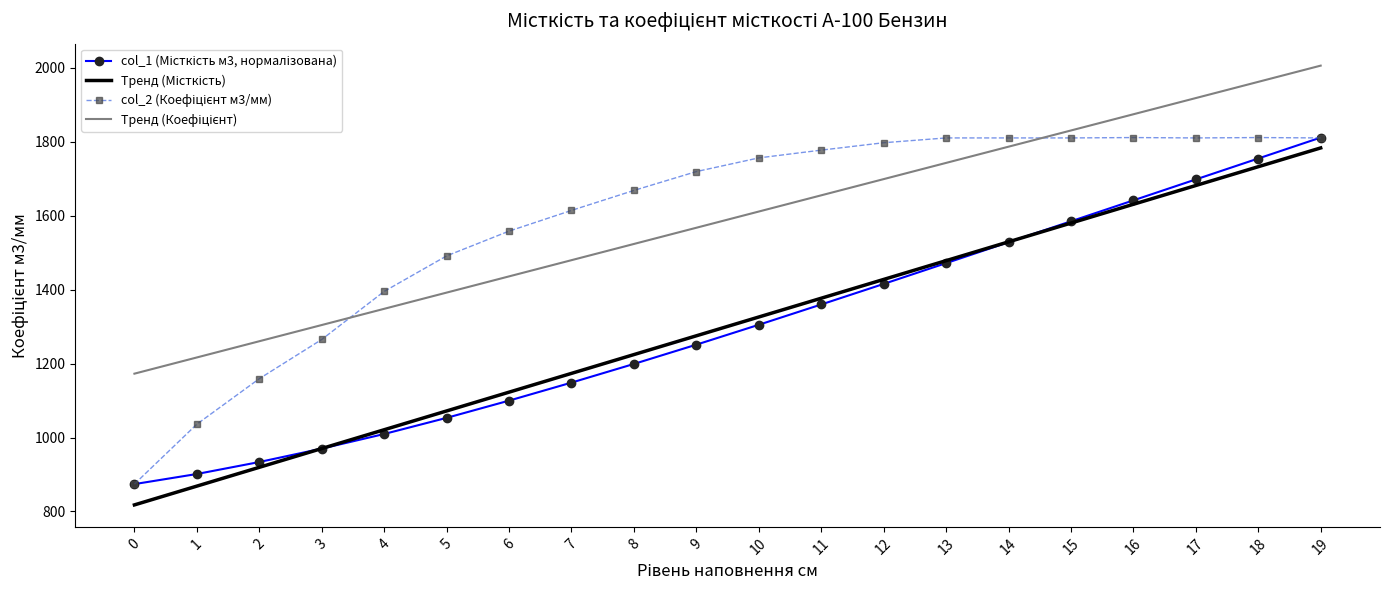

What is the difference between the highest and lowest values at 1?

347.9